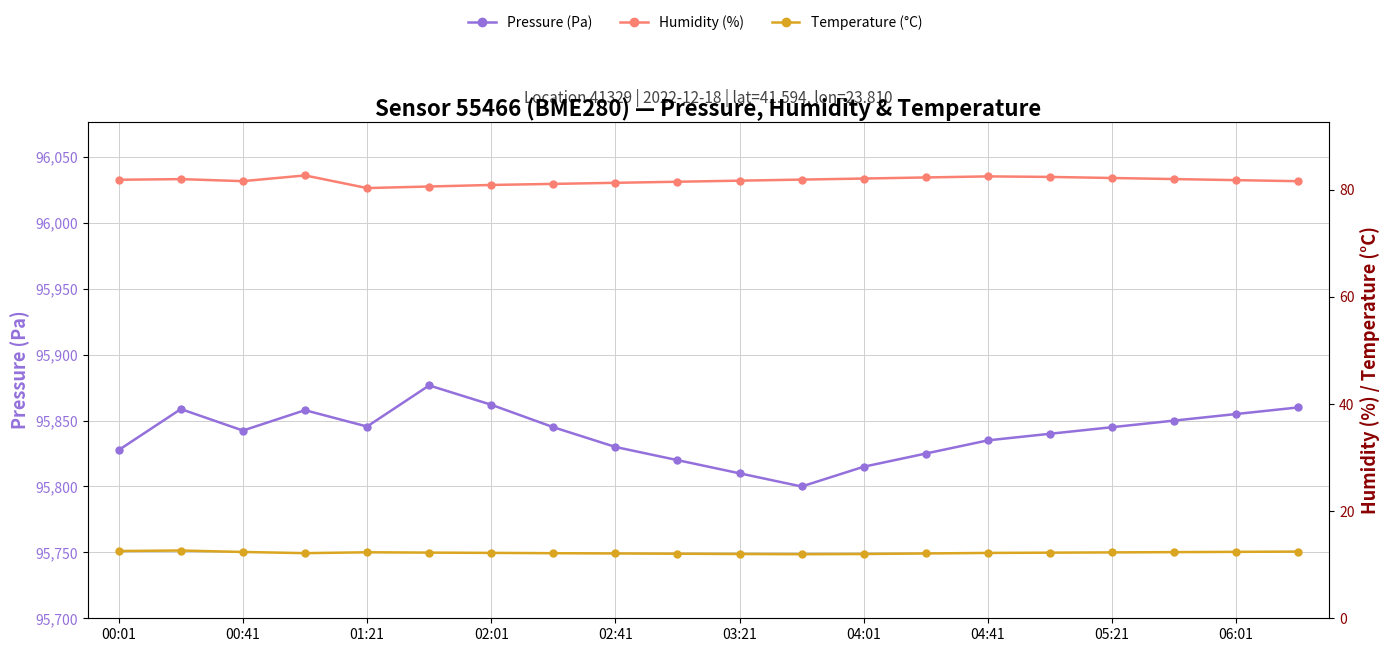

True or false: Temperature (°C) has more than 1 interior local peaks.

True